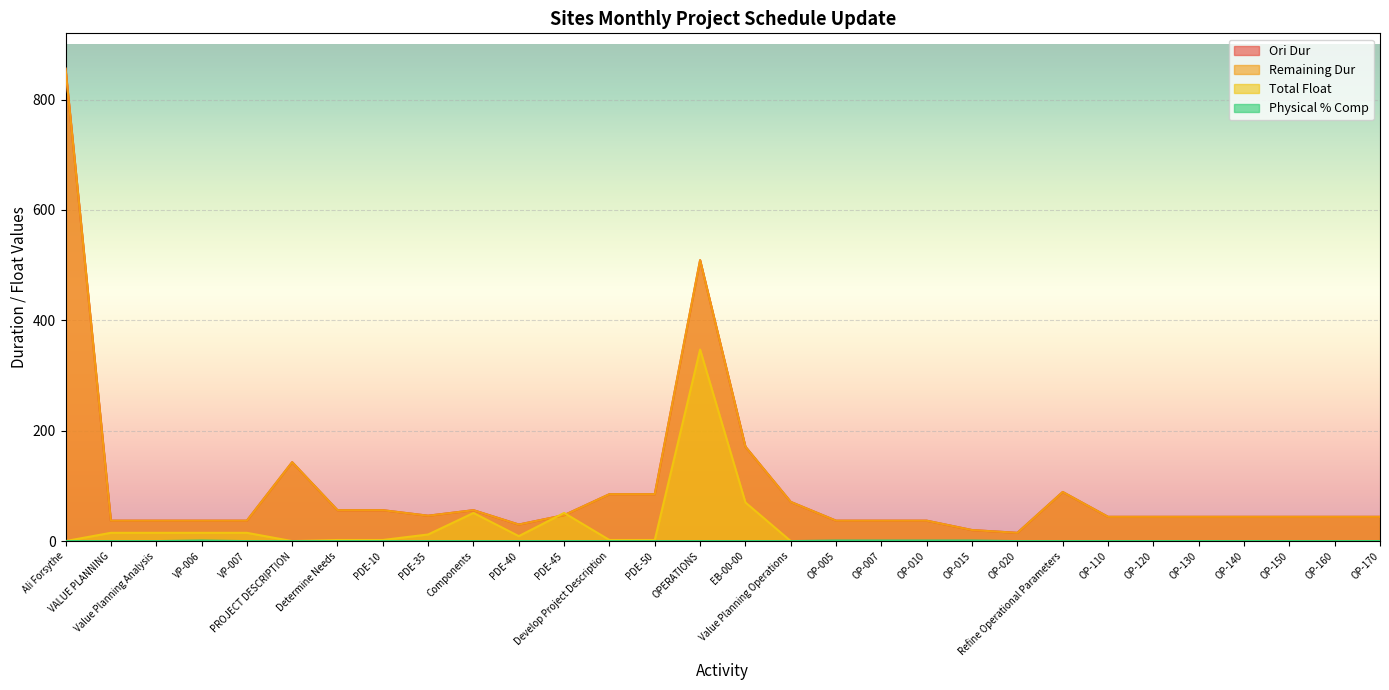

At VP-006, list the series in order from smallest to largest.

Physical % Comp, Total Float, Ori Dur, Remaining Dur